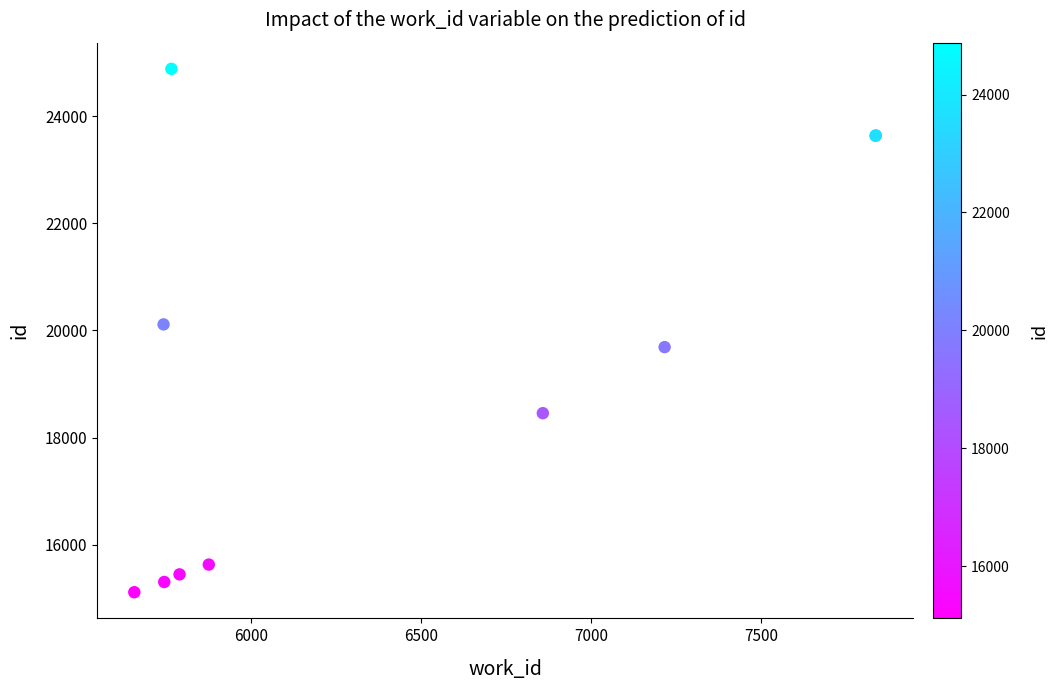

What Y value in the scatter plot is closest to 19997?

20112